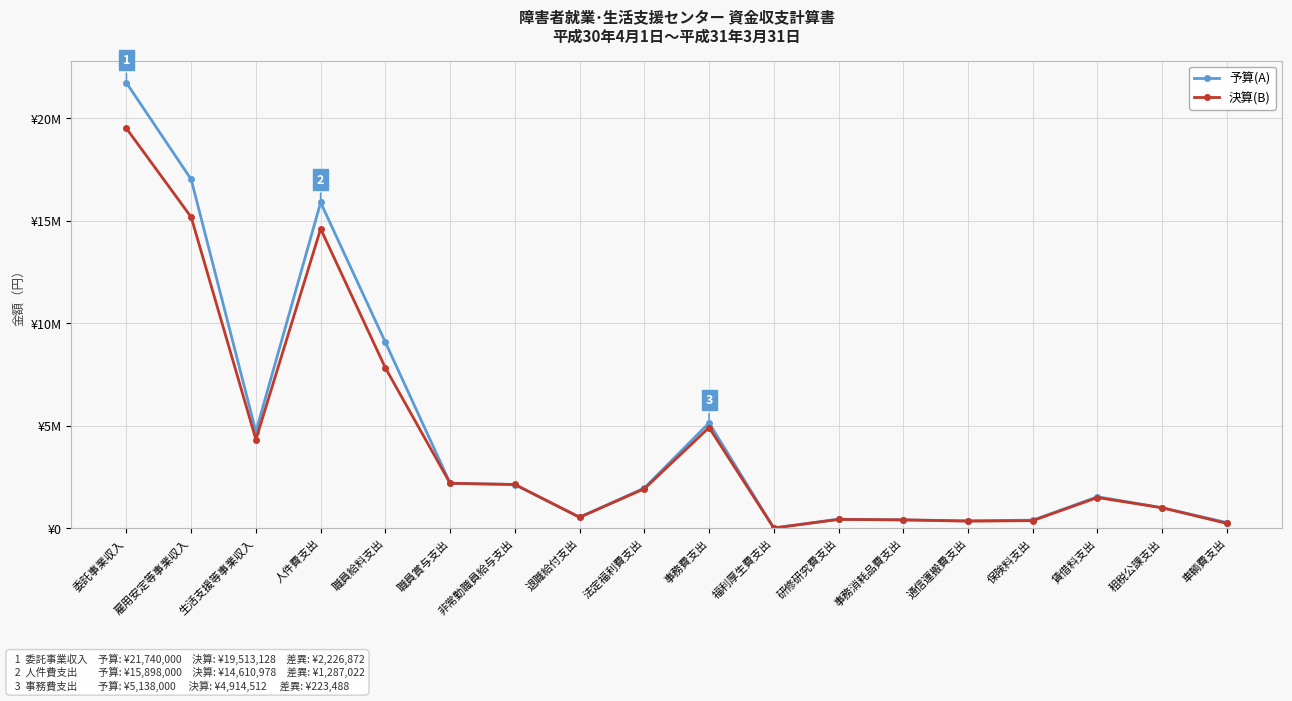

What is the average value of the 決算(B) series?

4302956